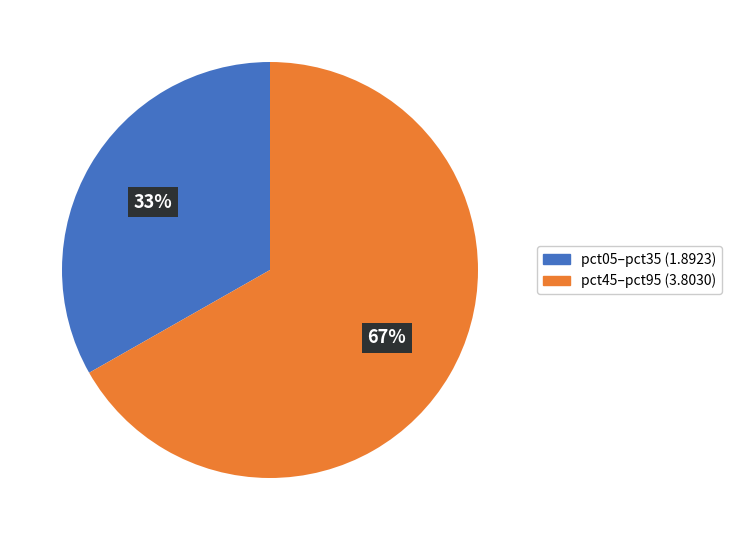

How many segments does this pie chart have?

2